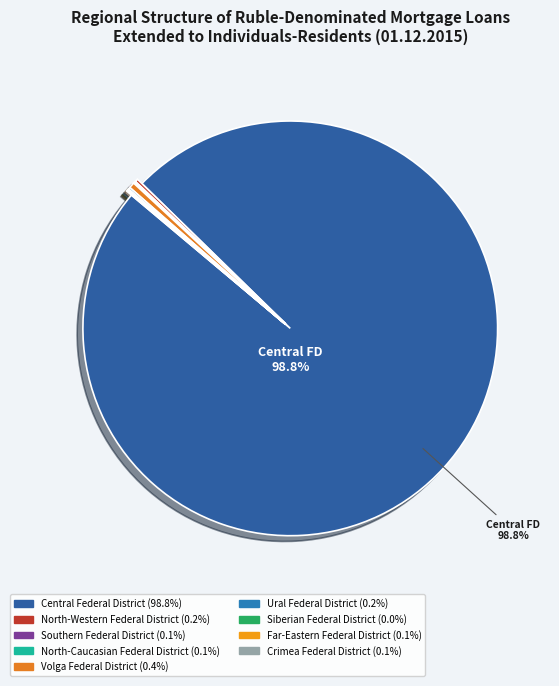

Which category has the smallest portion of the pie?

Siberian Federal District